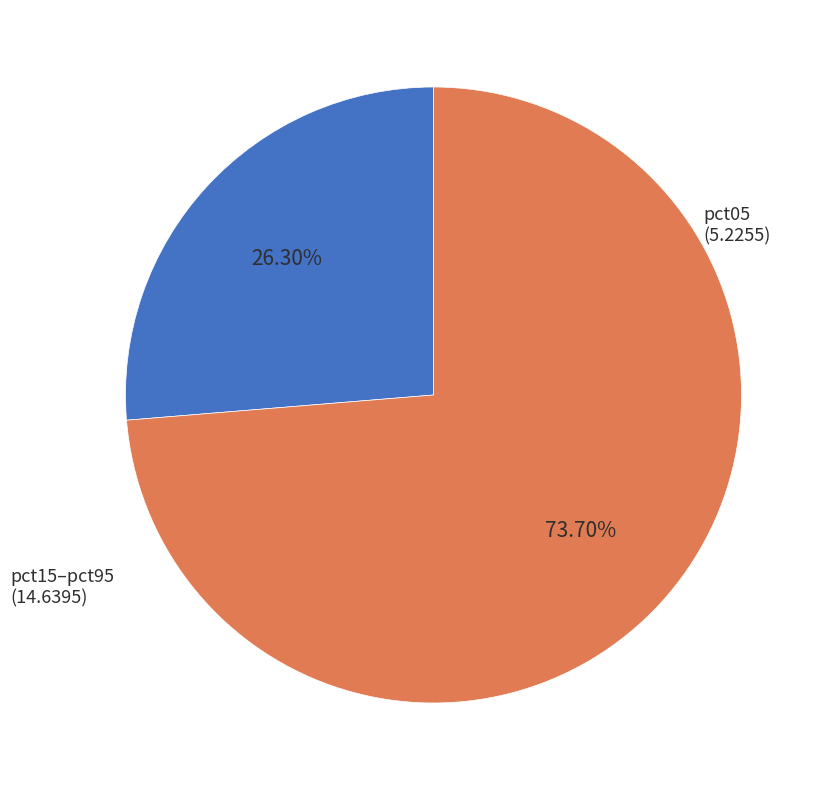

To the nearest percent, what is the average slice percentage?

50%